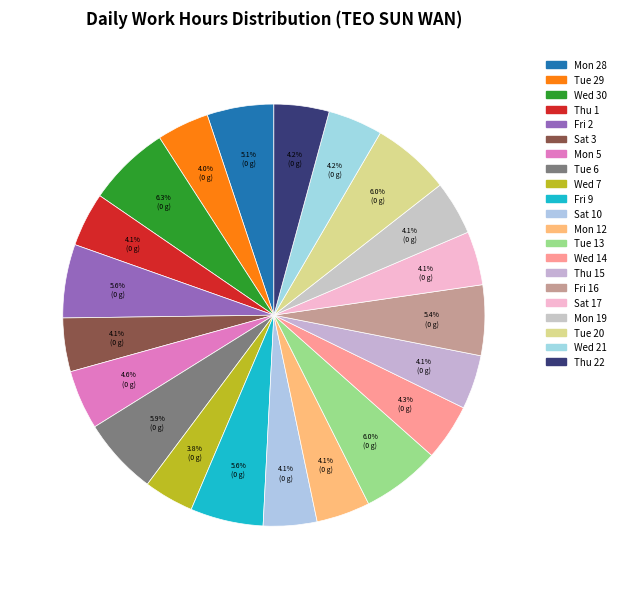

Which category has the smallest portion of the pie?

Wed 7